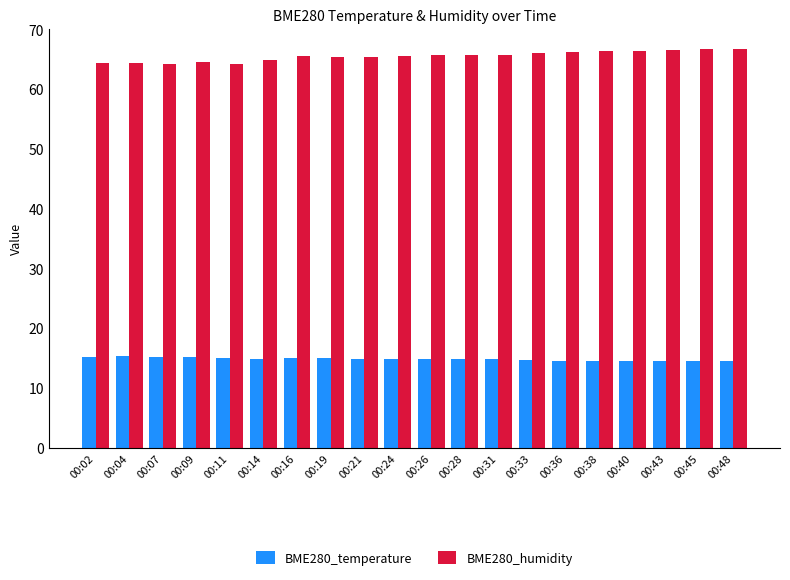

What is the spread (max minus min) of values at 00:33?

51.4